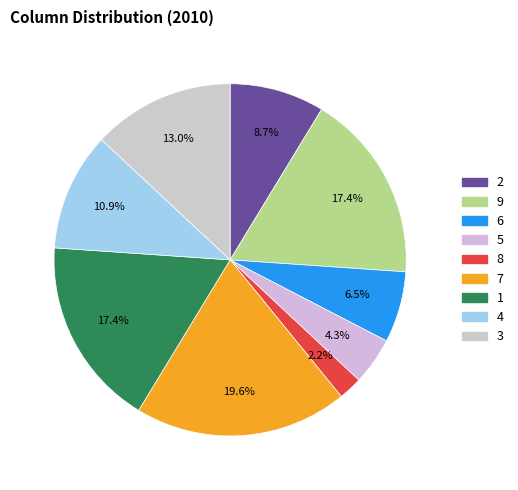

What is the total percentage of 2 and 6?

15.2%